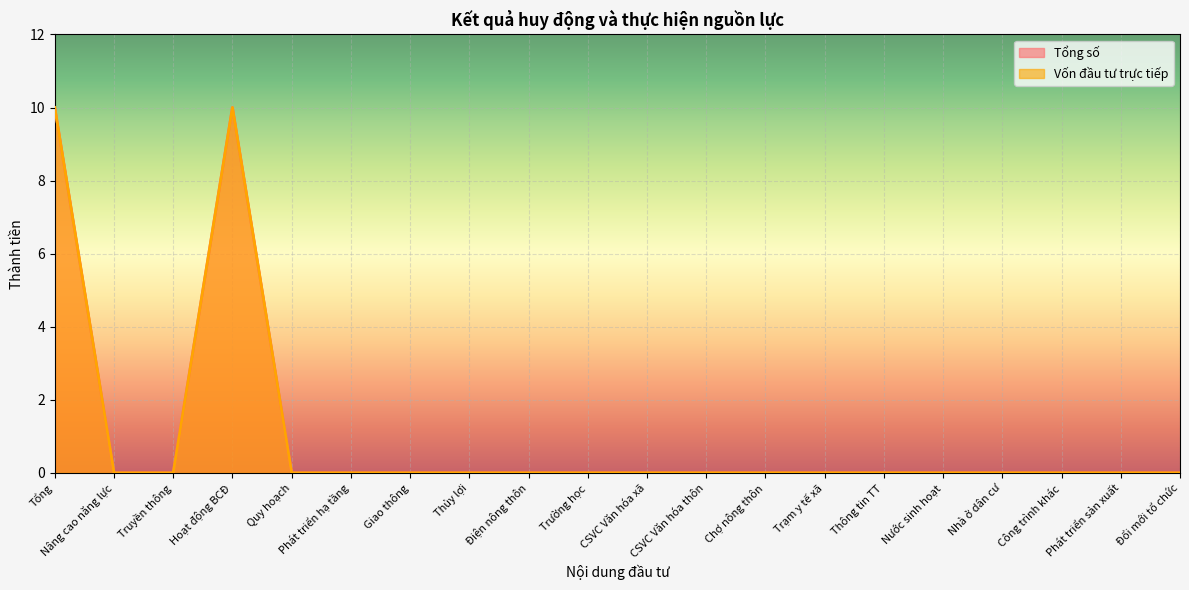

Between Nước sinh hoạt and Tổng, which is larger?

Tổng